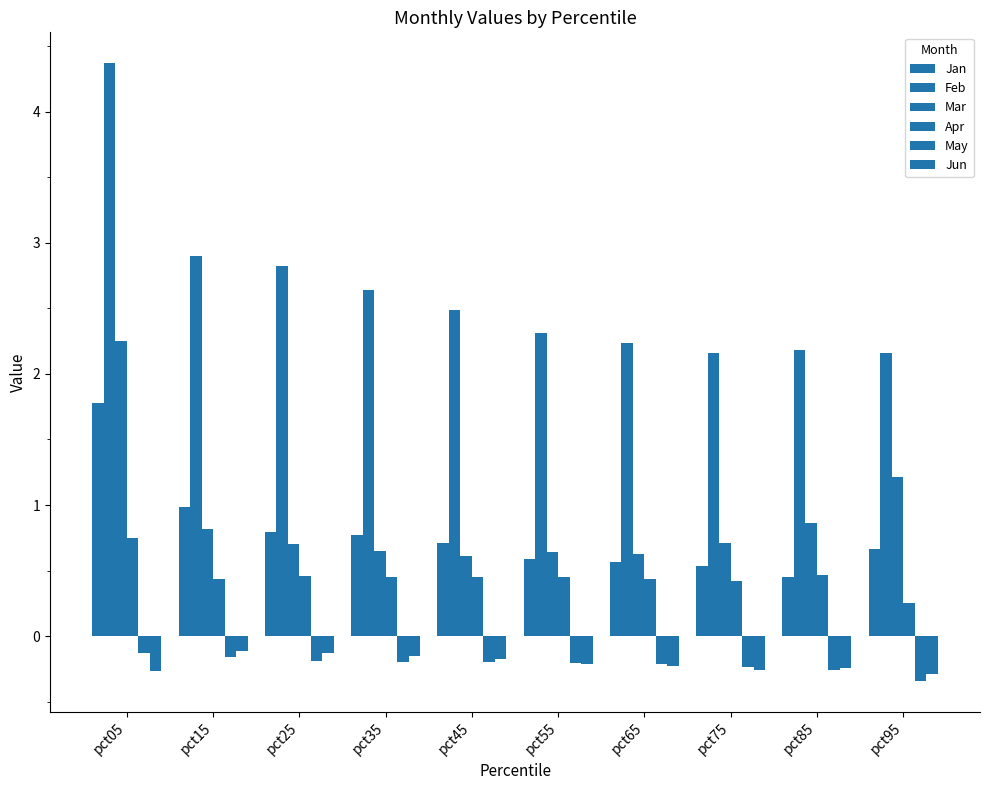

How many groups of bars are there?

10